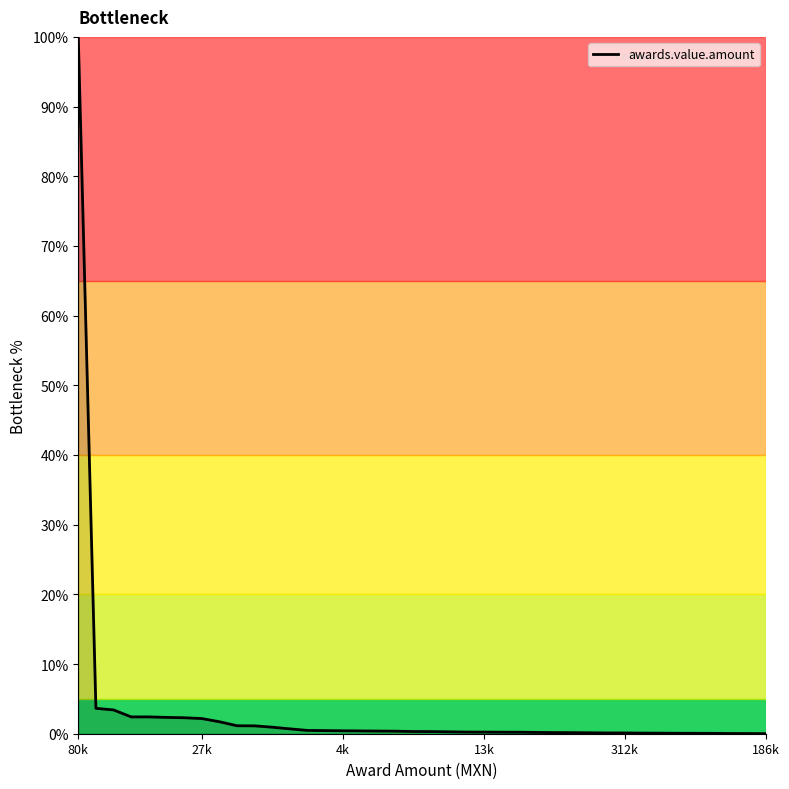

What is the difference between the maximum and minimum values?

100.0